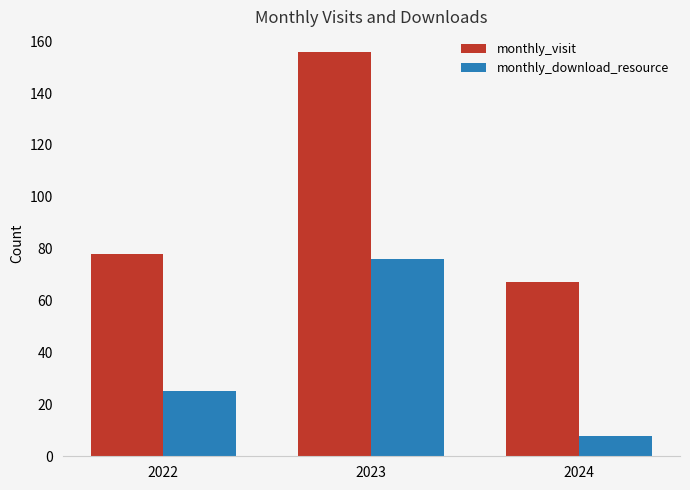

What is the difference between the highest and lowest values at 2023?

80